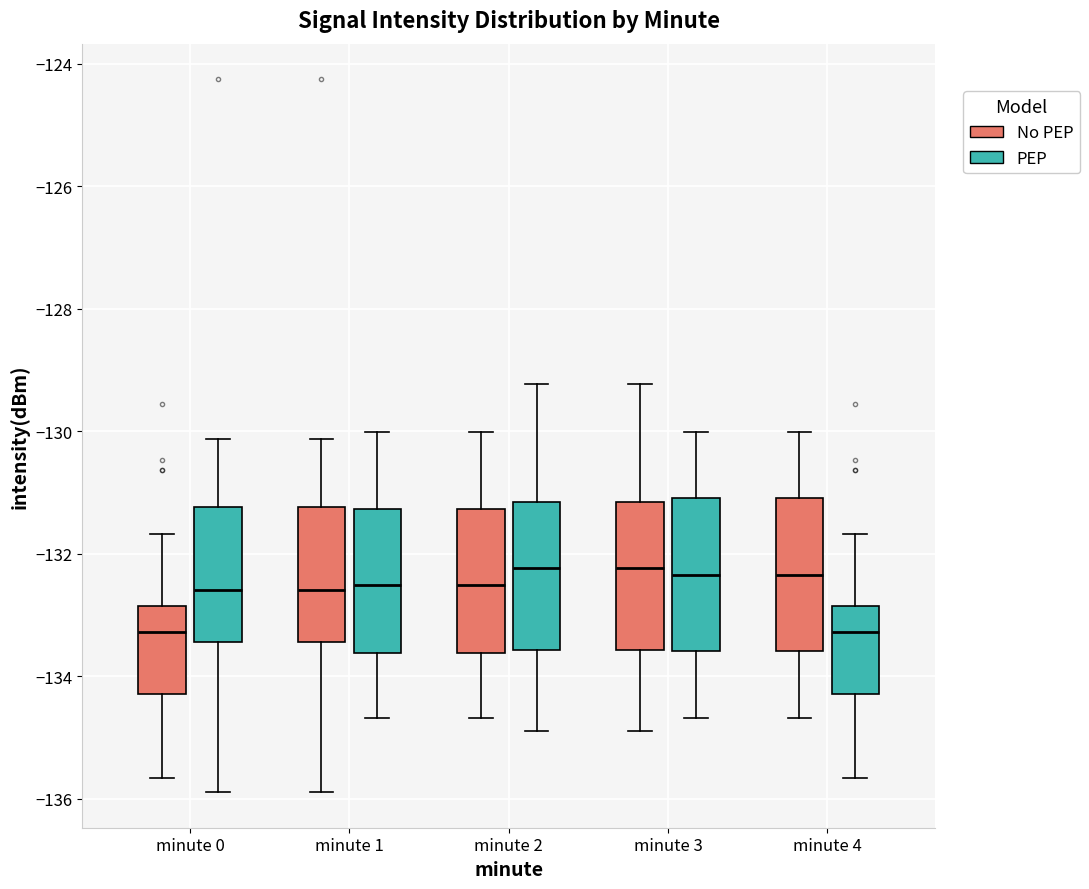

Where is the upper edge of the box for minute 4 (No PEP) on the y-axis? The values are not printed on the chart, so give them approximately, as read against the axis.

-131.0